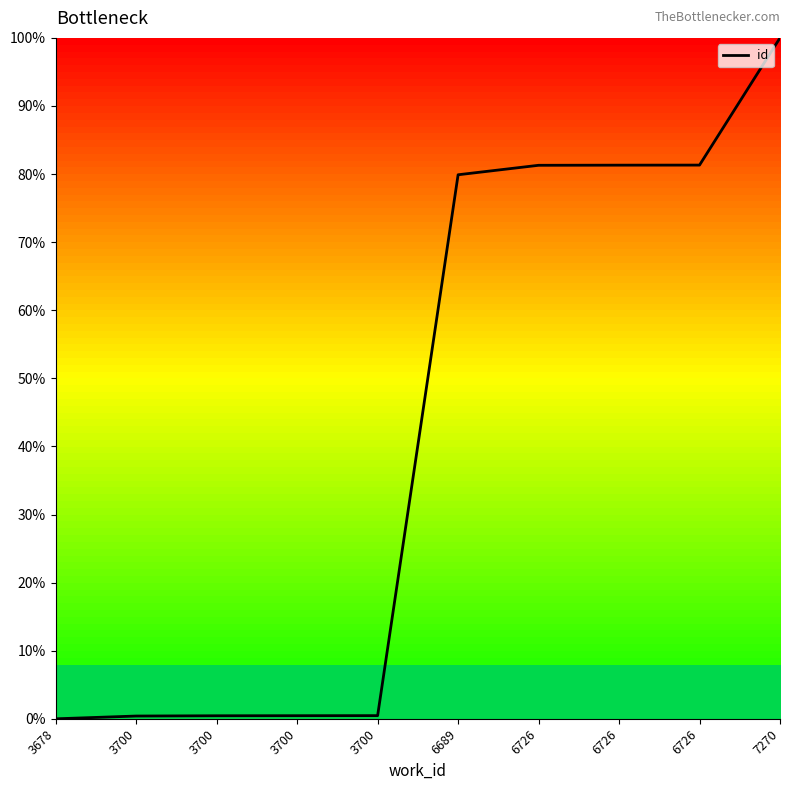

Does the chart have visible grid lines?

No